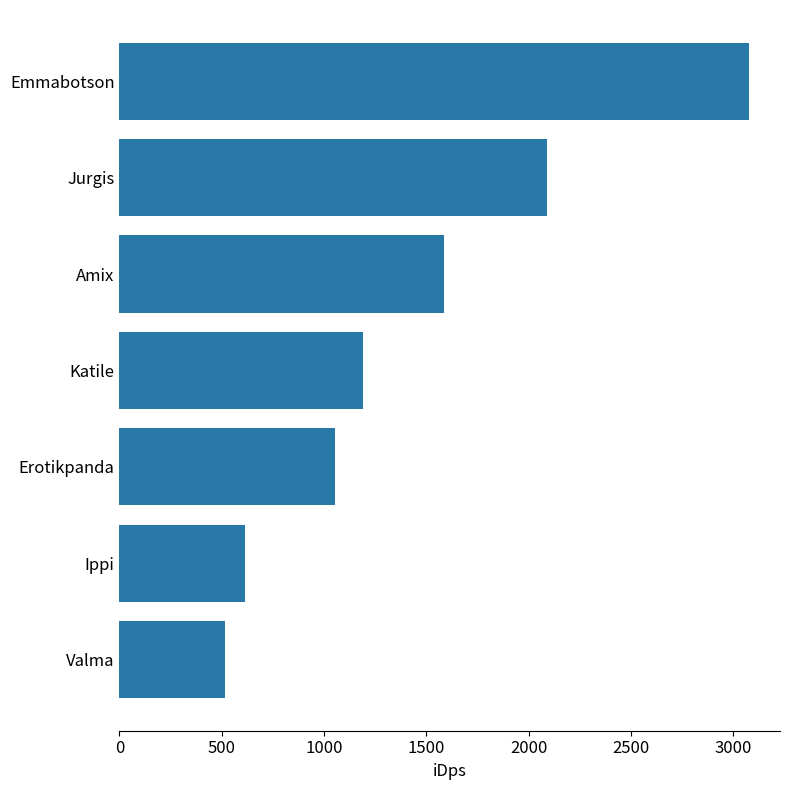

What is the value of the 3rd bar from the top?

1586.3